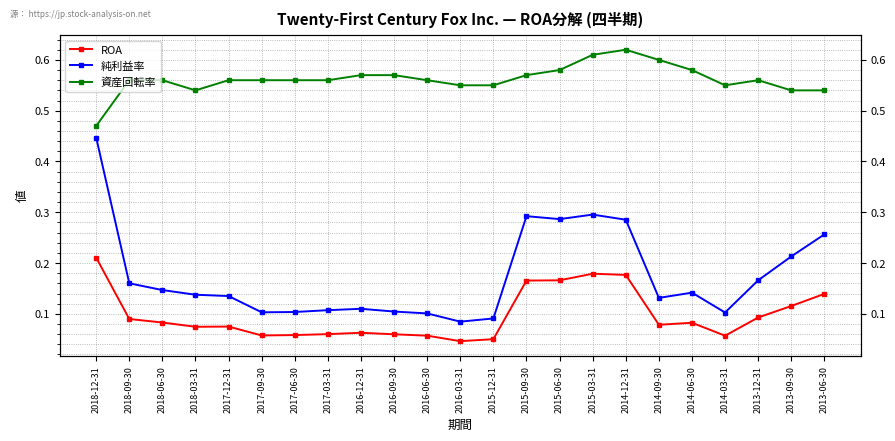

What is the difference between the maximum and second lowest values in the ROA series?

0.2